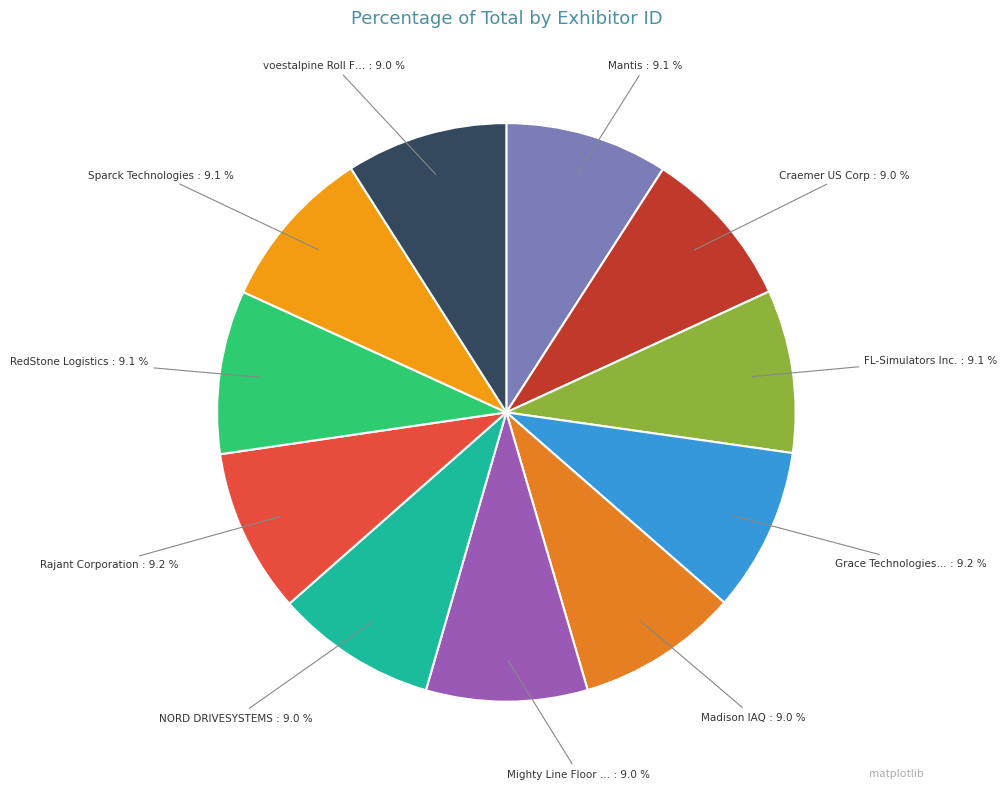

How many segments does this pie chart have?

11